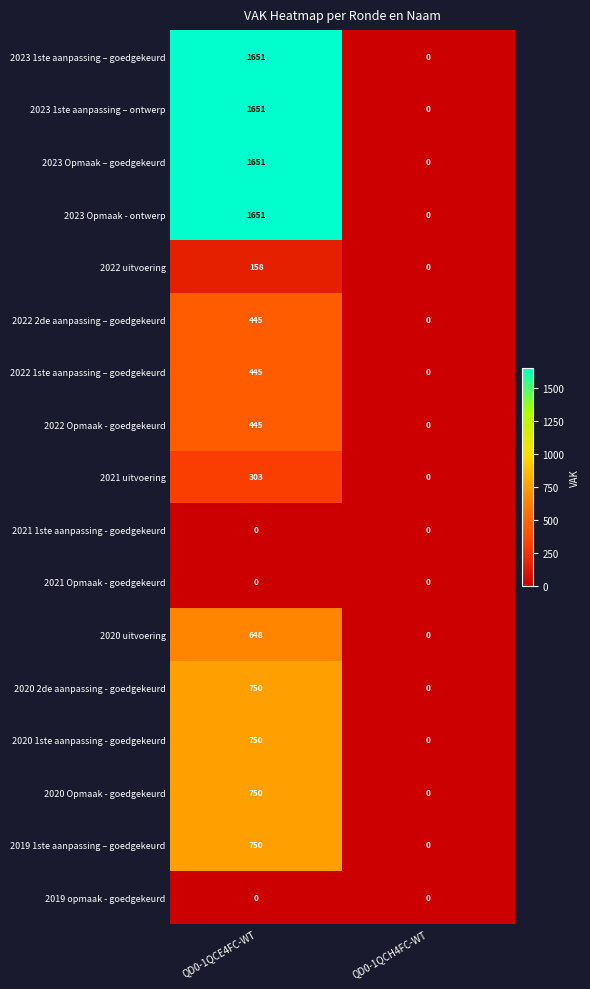

What is the difference between the highest and lowest values at QD0-1QCE4FC-WT?

1651